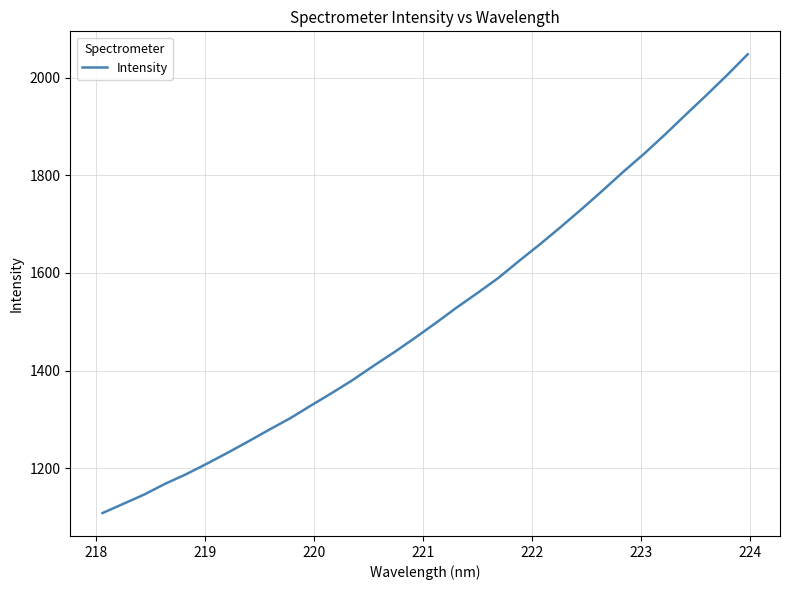

What is the difference between the maximum and minimum values?

939.1